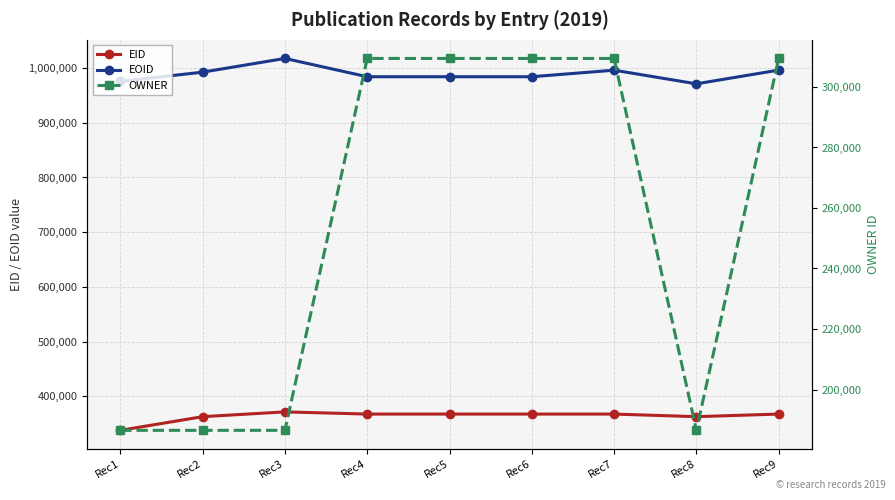

At which category does EOID reach its first local valley?

Rec4